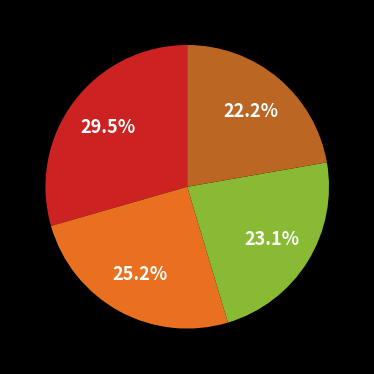

Is there any slice that represents more than half of the pie?

No